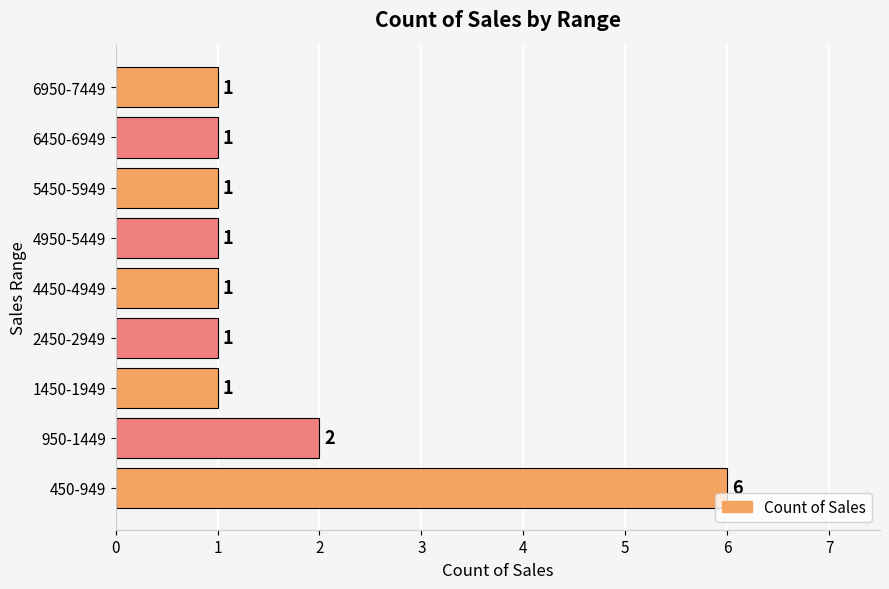

How many values exceed 1?

2